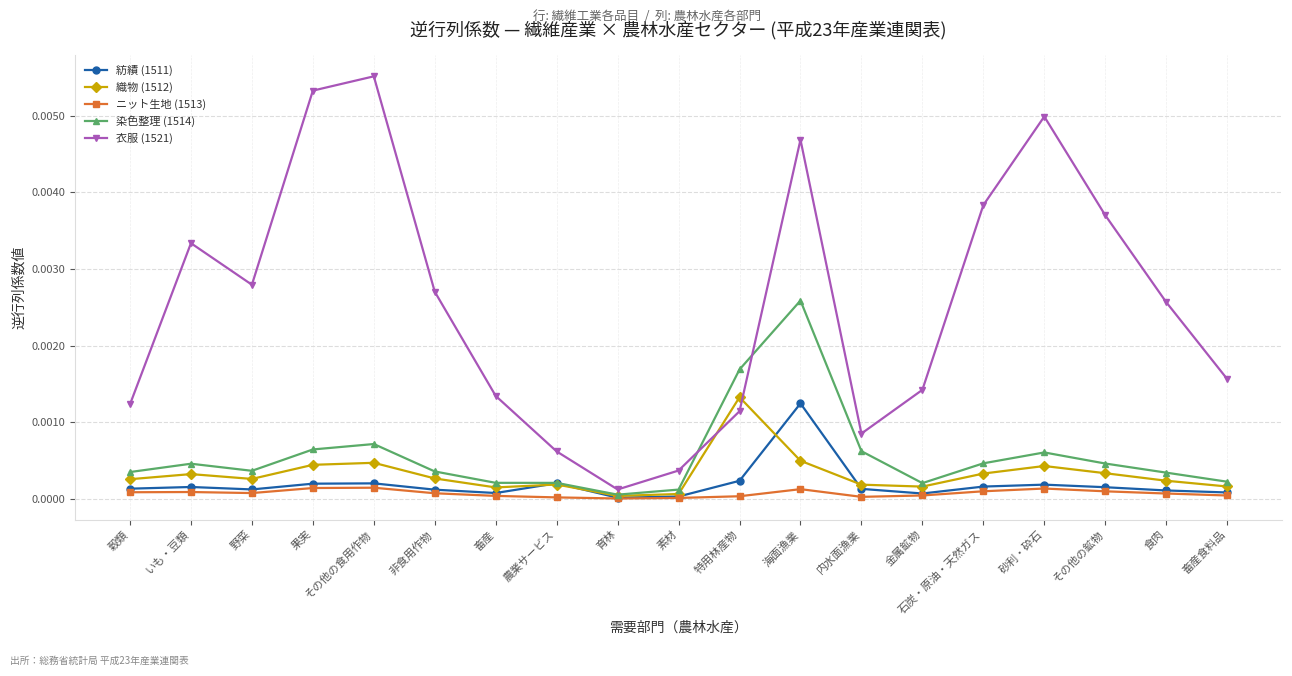

How many lines are shown in the chart?

5